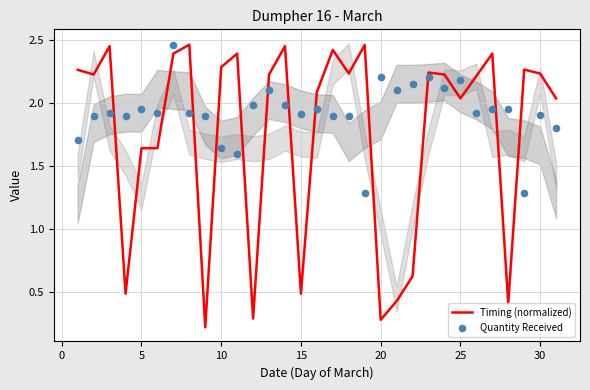

Which series has the widest spread of Y values?

Timing (normalized)